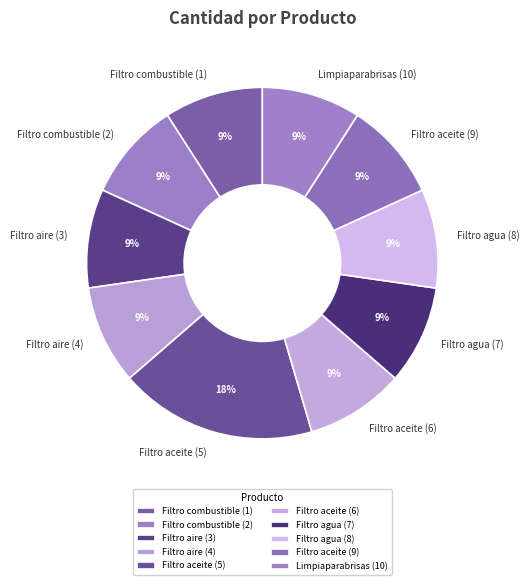

What is the ratio of the value at Limpiaparabrisas (10) to the value at Filtro combustible (2)?

1.0